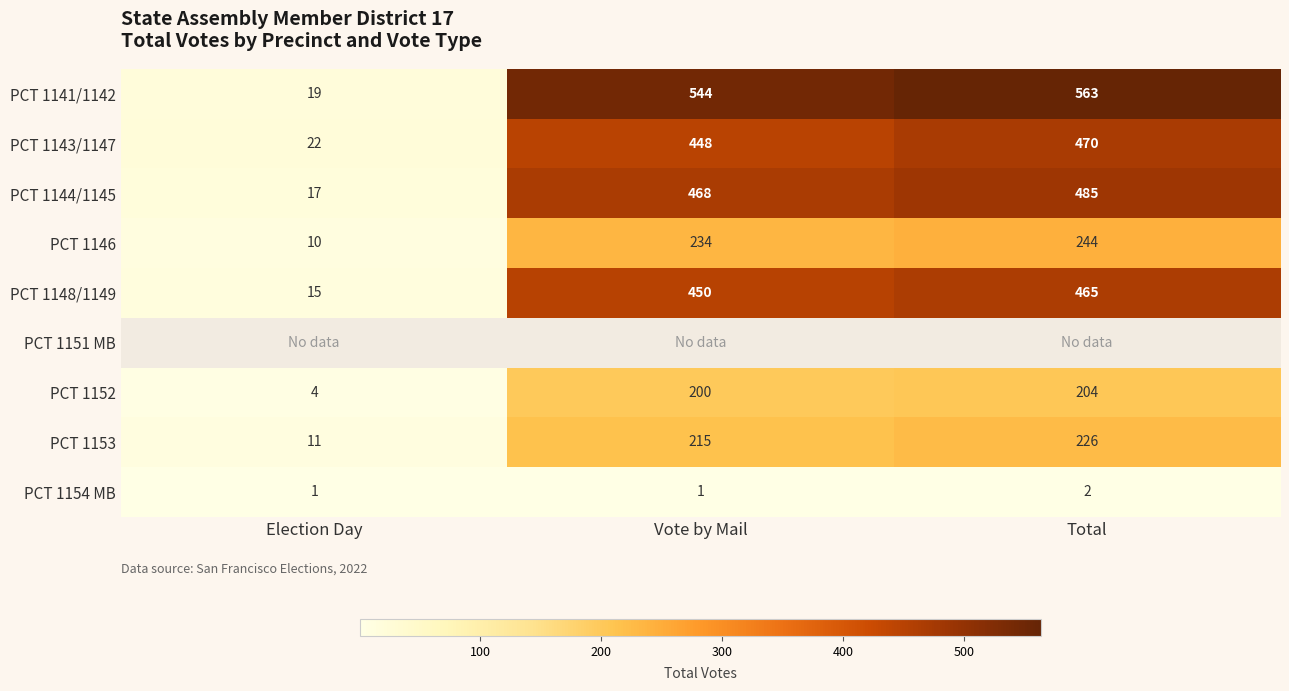

What is the average value of the PCT 1153 series?

151